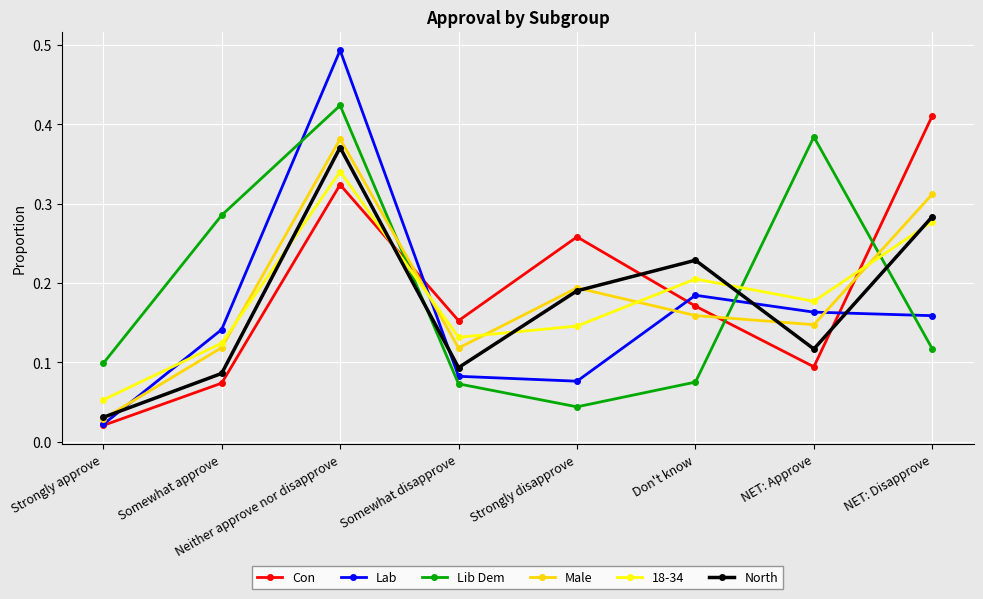

In Con, how many points are higher than both neighbors (excluding endpoints)?

2